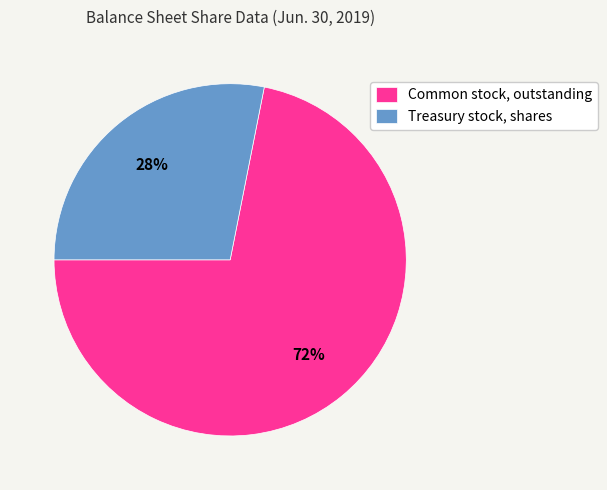

Which has a higher value, Treasury stock, shares or Common stock, outstanding?

Common stock, outstanding